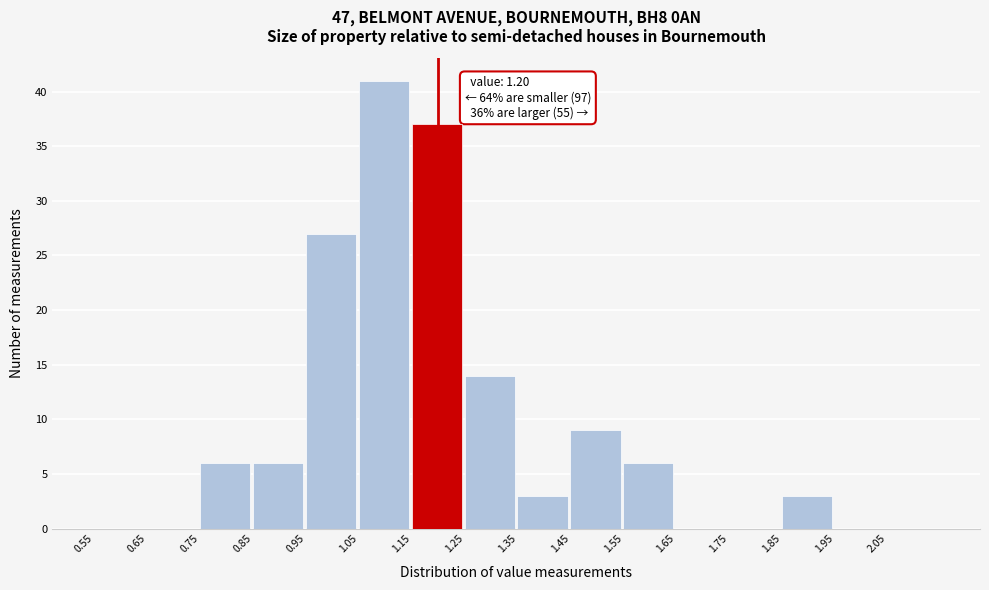

Which range on the x-axis has the tallest bar?

1.05 to 1.15